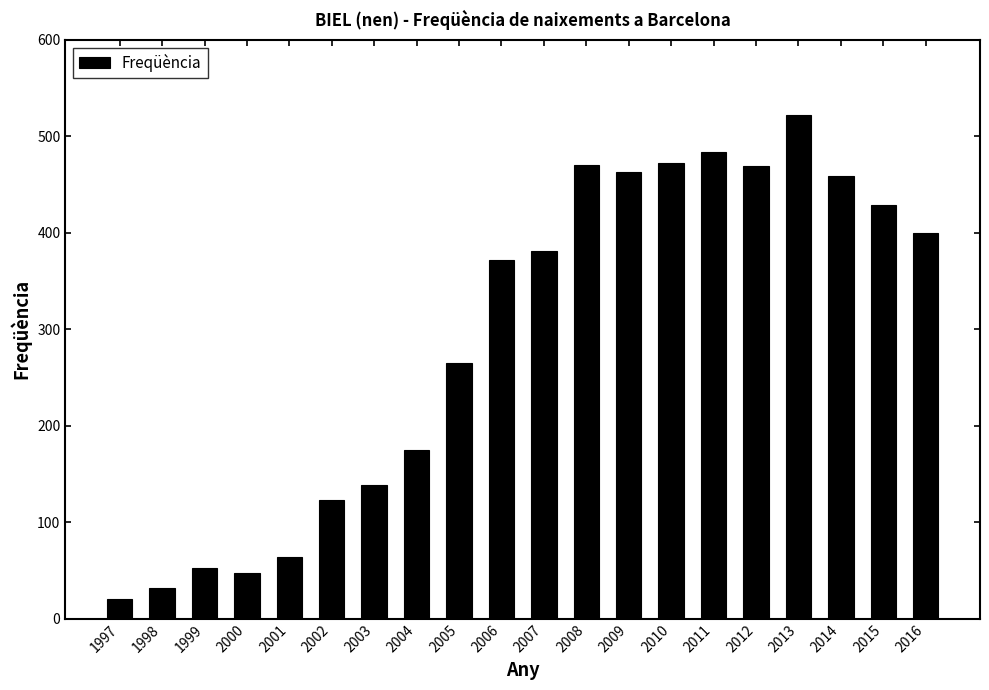

Where is the data nearest to the value 271?

2005